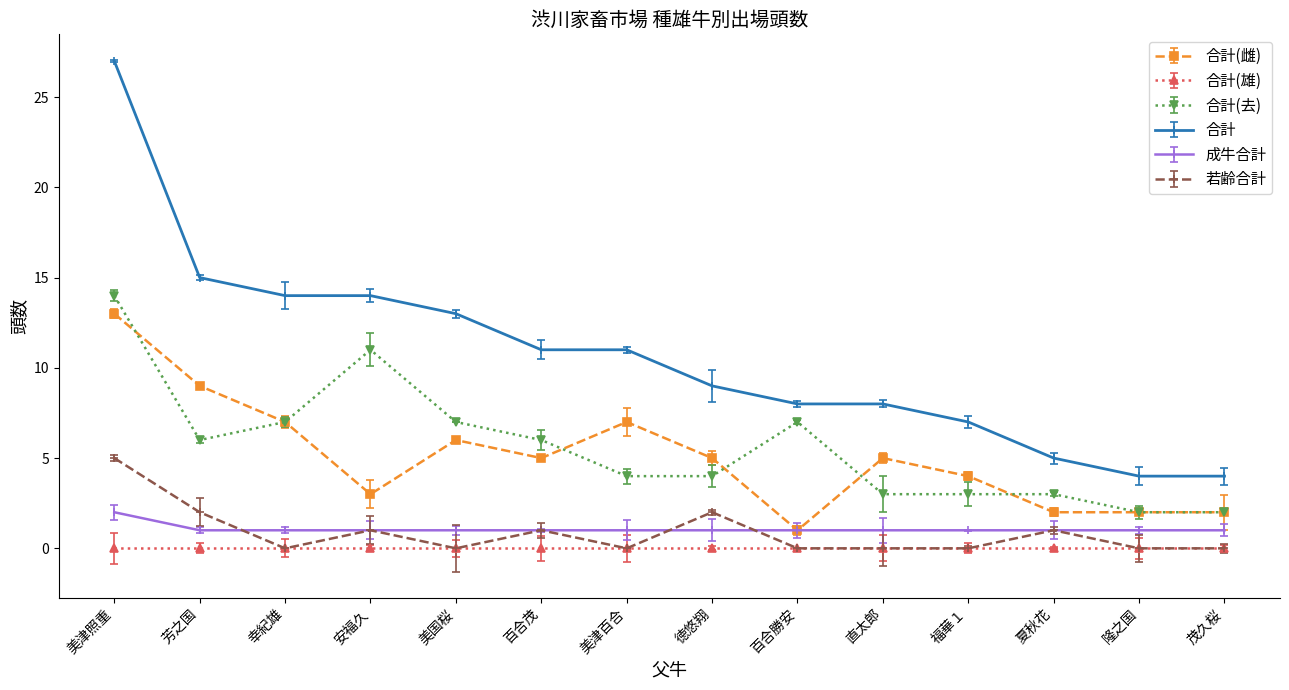

What are all the series names shown in the legend?

合計(雌), 合計(雄), 合計(去), 合計, 成牛合計, 若齢合計